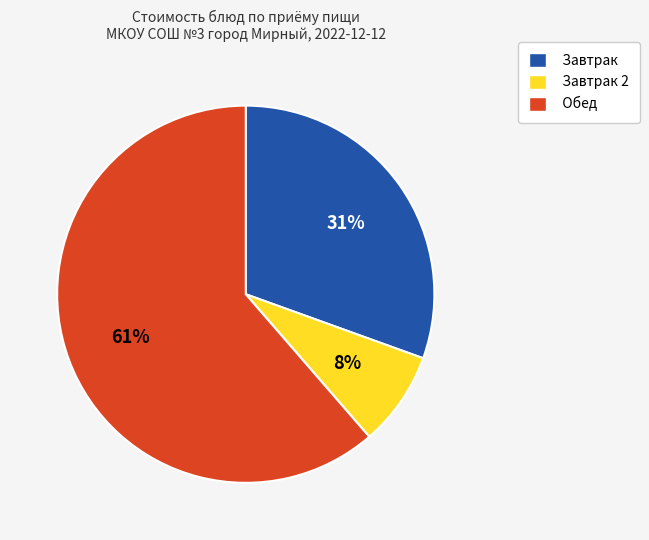

Is there any slice that represents more than half of the pie?

Yes